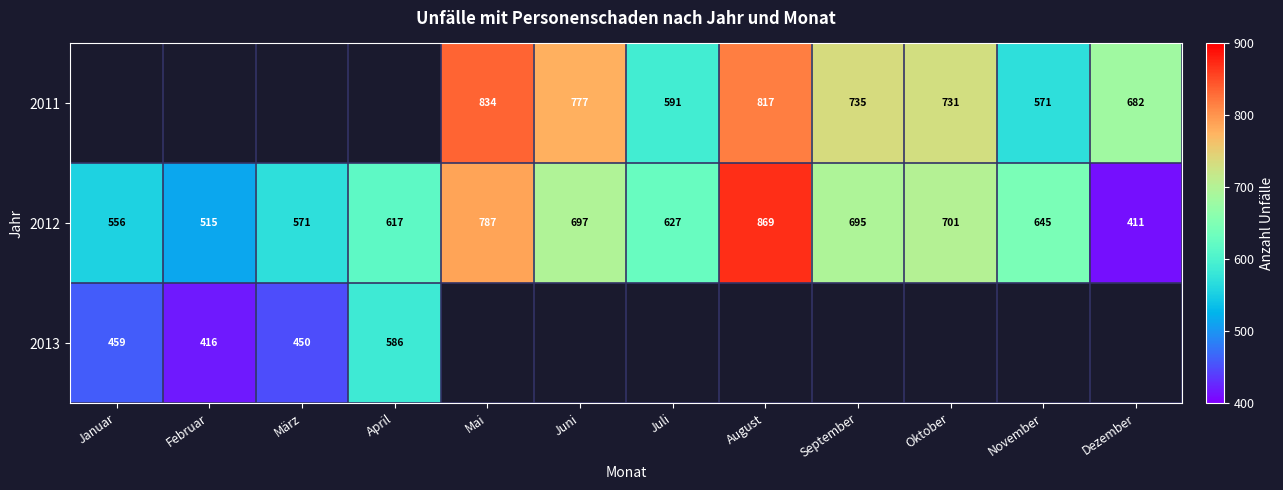

How many data points does each series have?

12